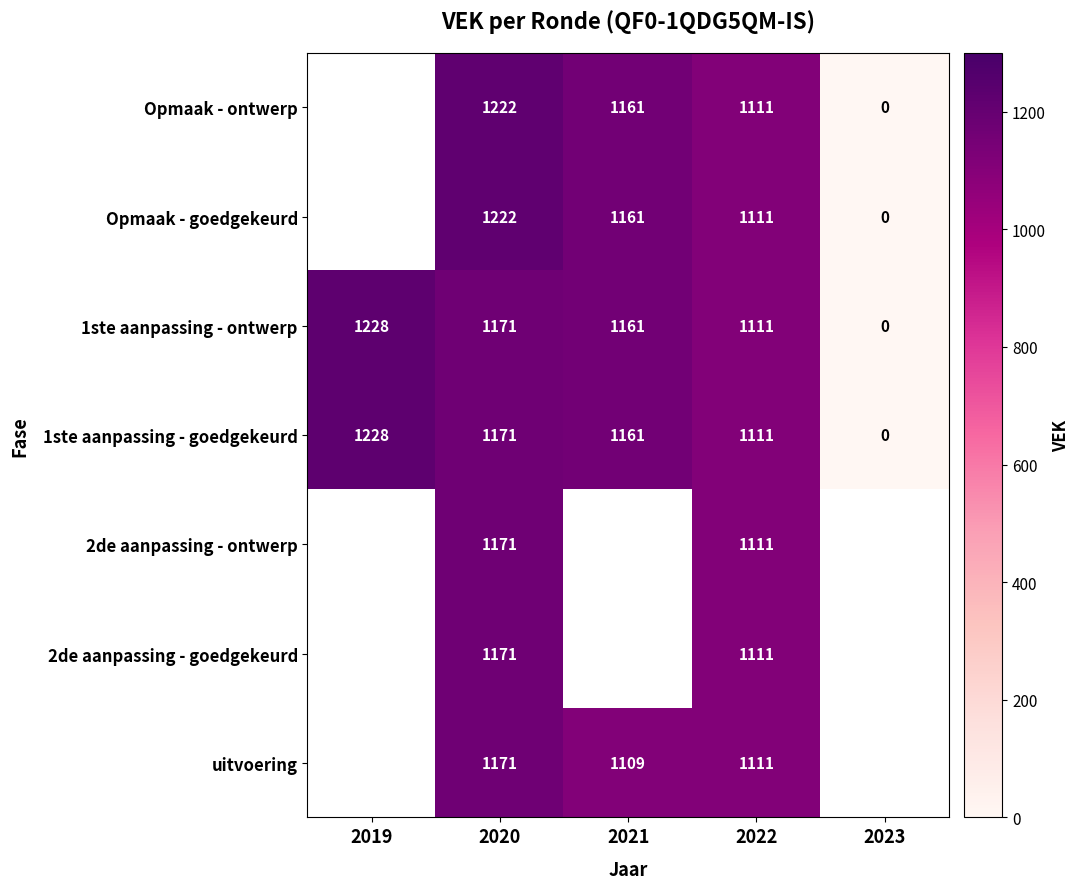

The value of Opmaak - ontwerp at 2022 is 1111. True or false?

True